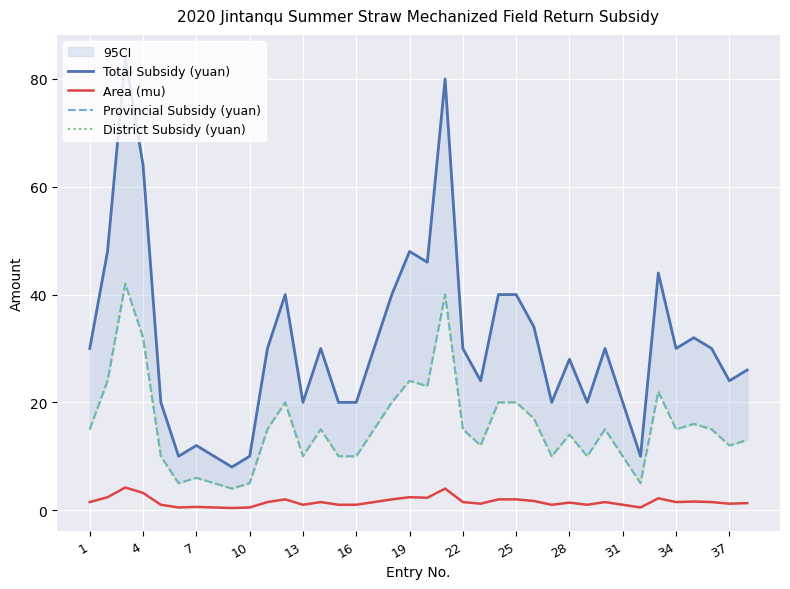

The Area (mu) series shows 2.0 at 25. True or false?

True